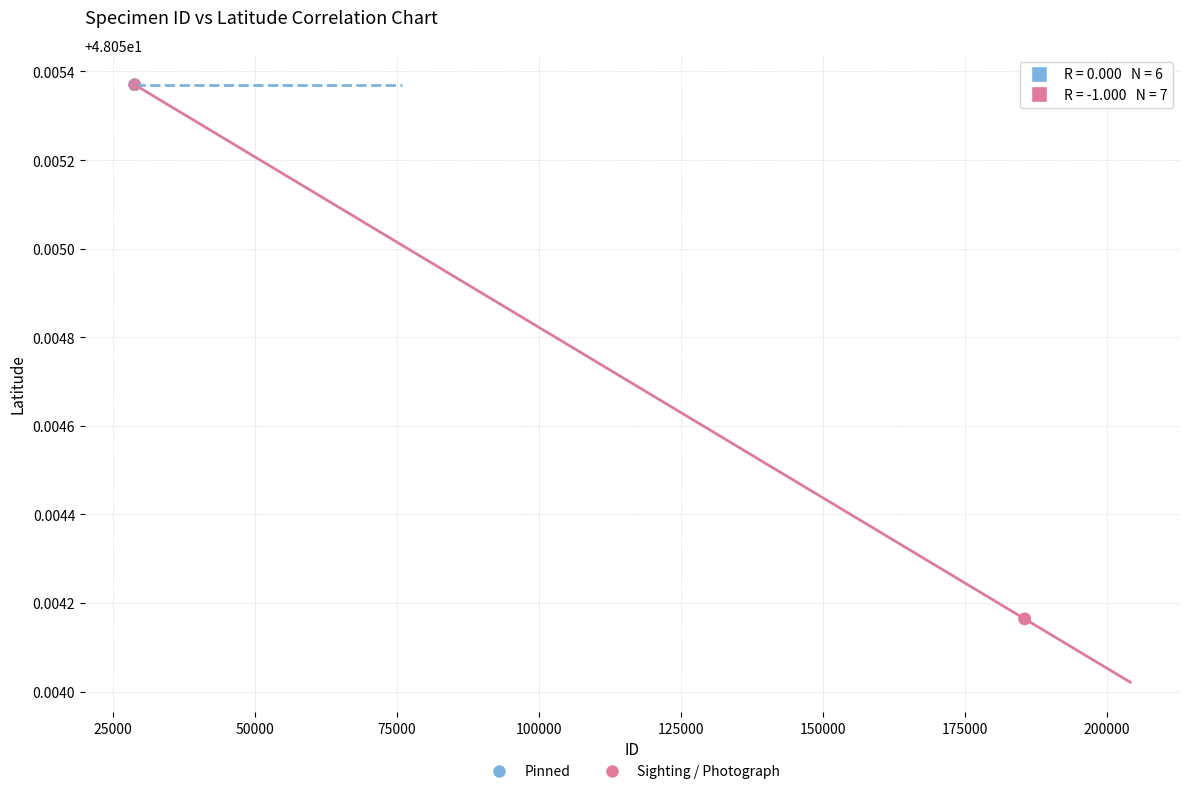

Which series reaches the minimum Y coordinate?

Sighting / Photograph